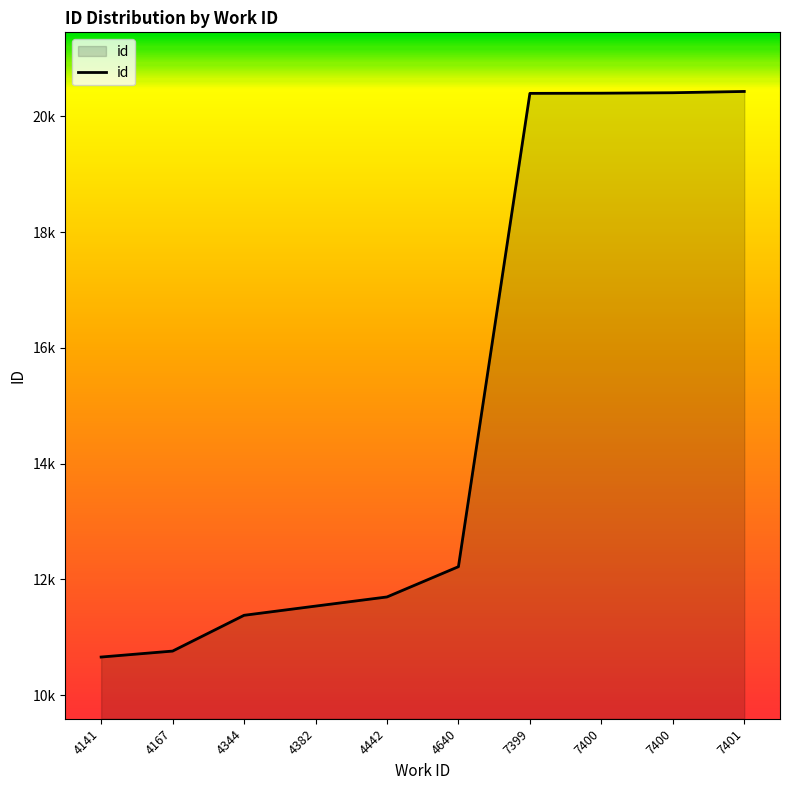

What is the greatest value displayed?

20429